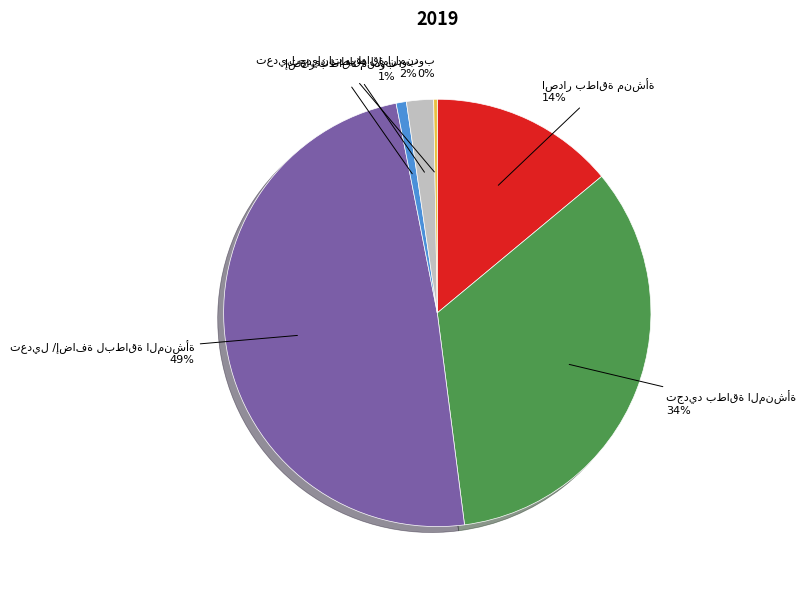

To the nearest percent, what is the difference between the largest and smallest slice percentages?

49%